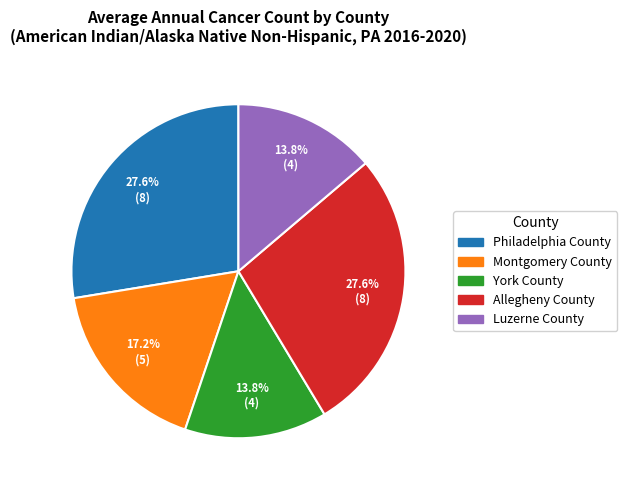

How many segments does this pie chart have?

5